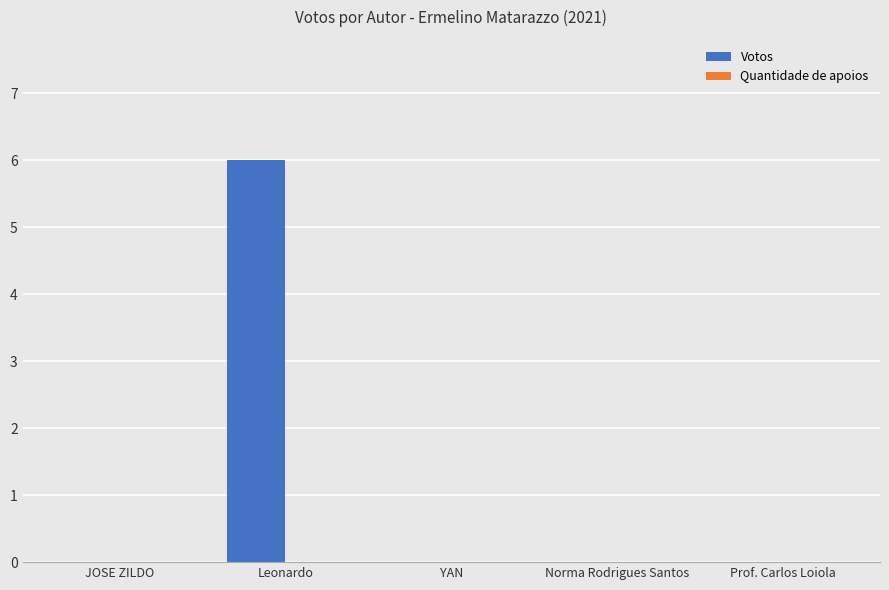

How many categories are shown in the chart?

5